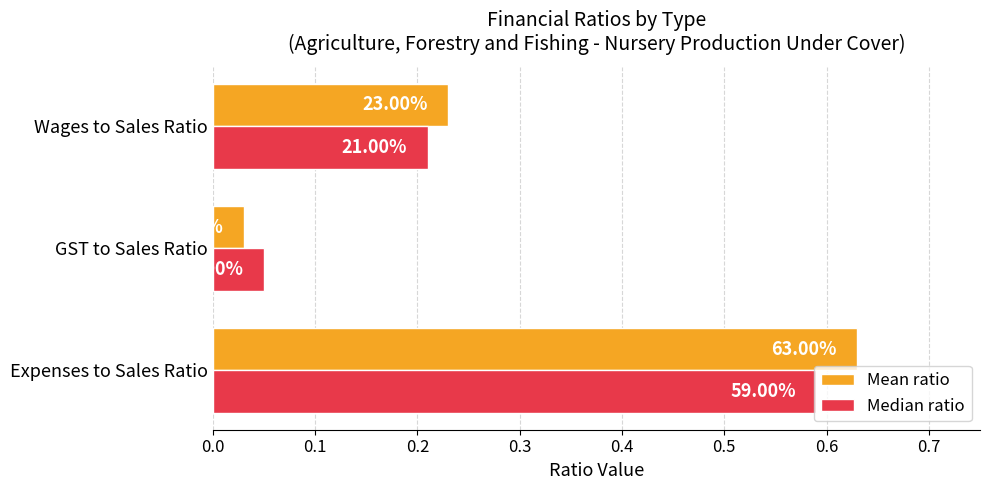

What are all the series names shown in the legend?

Mean ratio, Median ratio